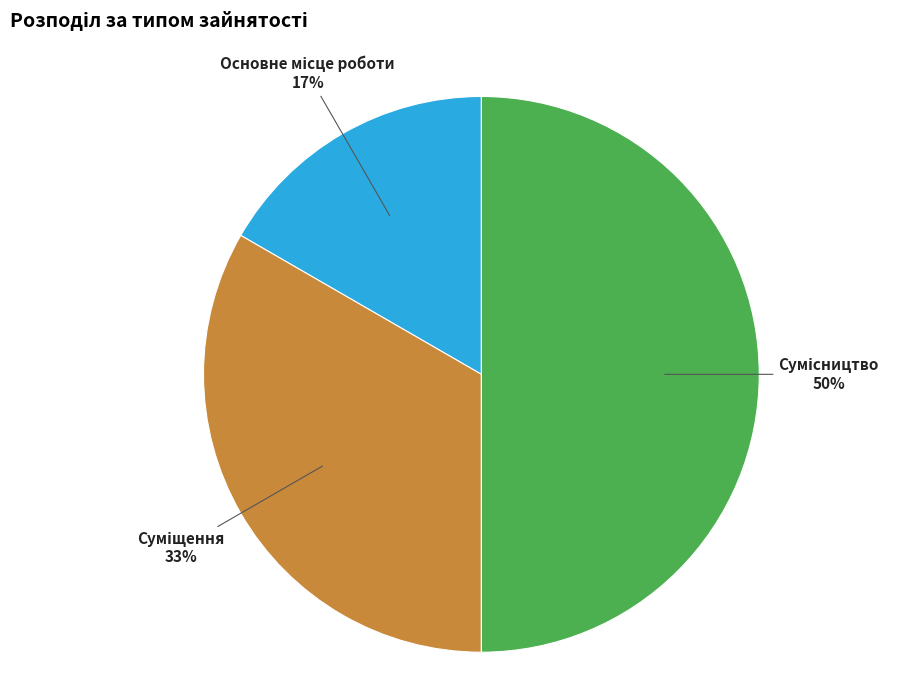

To the nearest percent, what is the average slice percentage?

33%